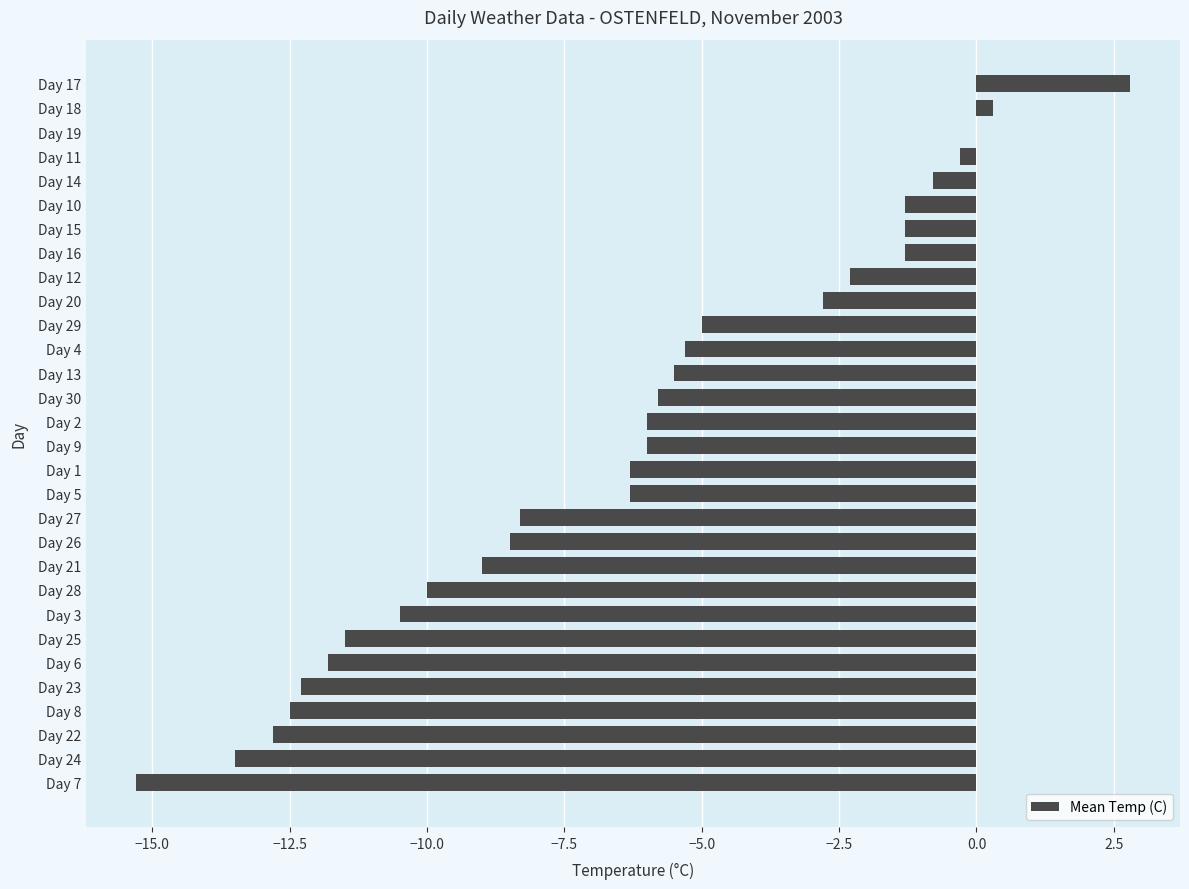

What is the maximum value shown in the chart?

2.8